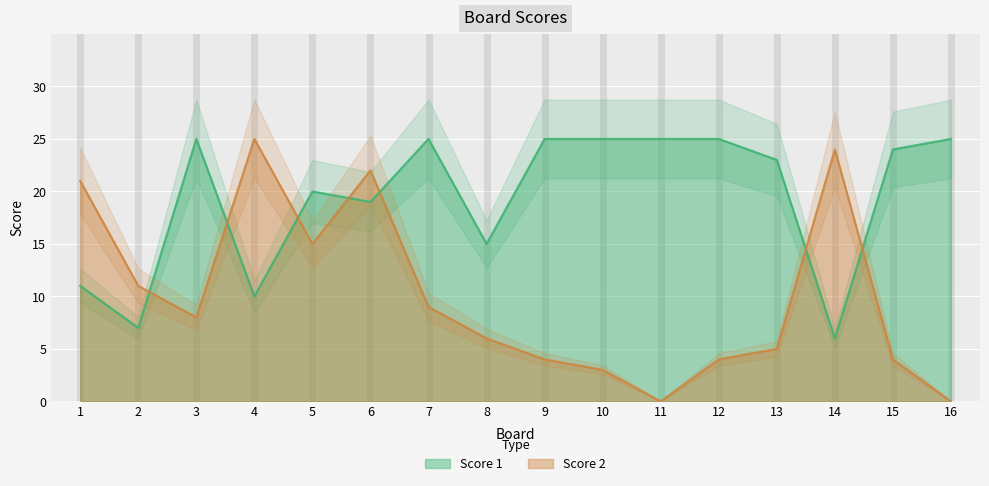

How many intersections are there between Score 1 and Score 2?

7